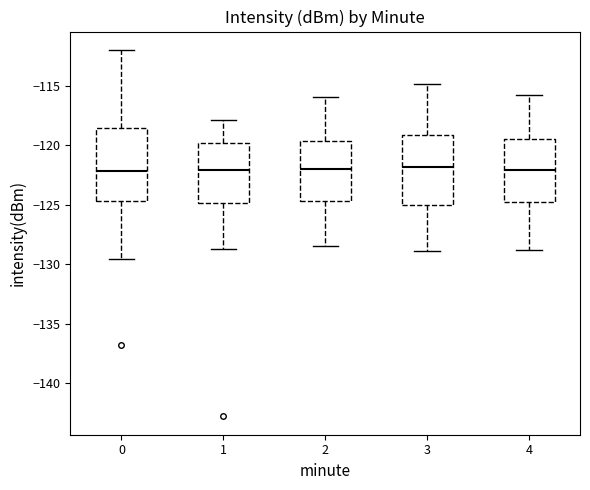

Reading left to right, transcribe this box plot: for each box, give where its median line is, the range the box spans, and where its two whiskers end, as read against the y-axis. The values are not printed on the chart, so give them approximately, as read against the axis.

0: median -122.0, box -124.5 to -118.5, whiskers -129.5 to -112.0
1: median -122.0, box -125.0 to -120.0, whiskers -128.5 to -118.0
2: median -122.0, box -124.5 to -119.5, whiskers -128.5 to -116.0
3: median -122.0, box -125.0 to -119.0, whiskers -129.0 to -115.0
4: median -122.0, box -125.0 to -119.5, whiskers -129.0 to -116.0